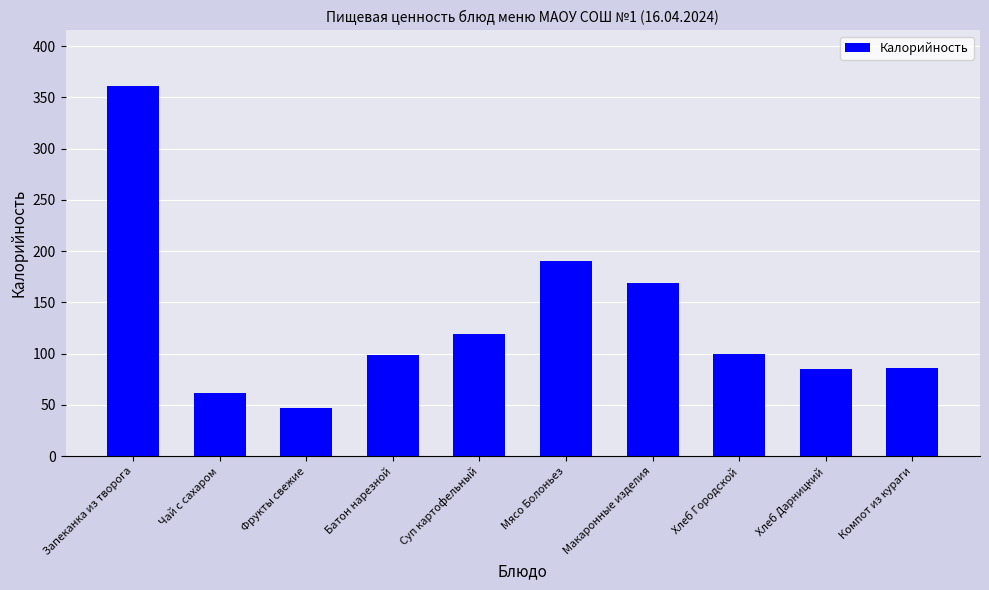

What is the approximate value at Компот из кураги, to the nearest 50?

100